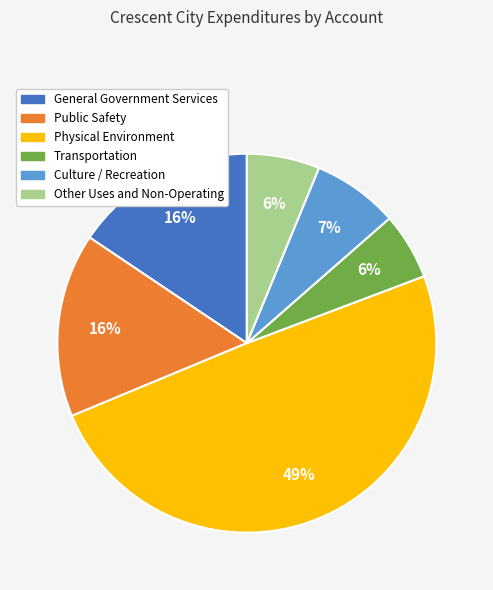

Which slice is the largest?

Physical Environment